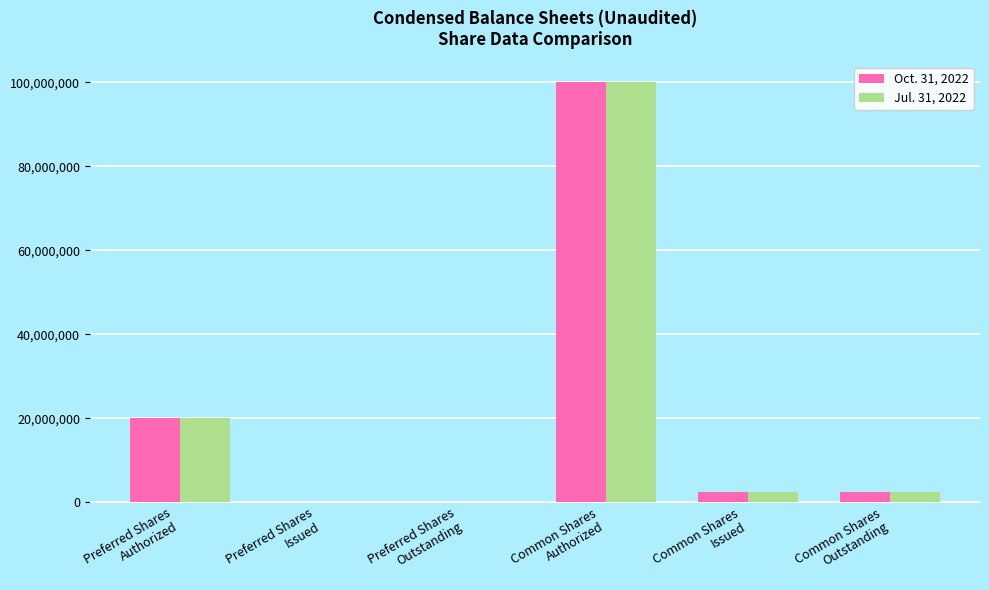

Reading left to right, transcribe all the data shown in this chart.

Oct. 31, 2022: Preferred Shares
Authorized=20000000	Preferred Shares
Issued=0	Preferred Shares
Outstanding=0	Common Shares
Authorized=100000000	Common Shares
Issued=2450148	Common Shares
Outstanding=2450148
Jul. 31, 2022: Preferred Shares
Authorized=20000000	Preferred Shares
Issued=0	Preferred Shares
Outstanding=0	Common Shares
Authorized=100000000	Common Shares
Issued=2450148	Common Shares
Outstanding=2450148